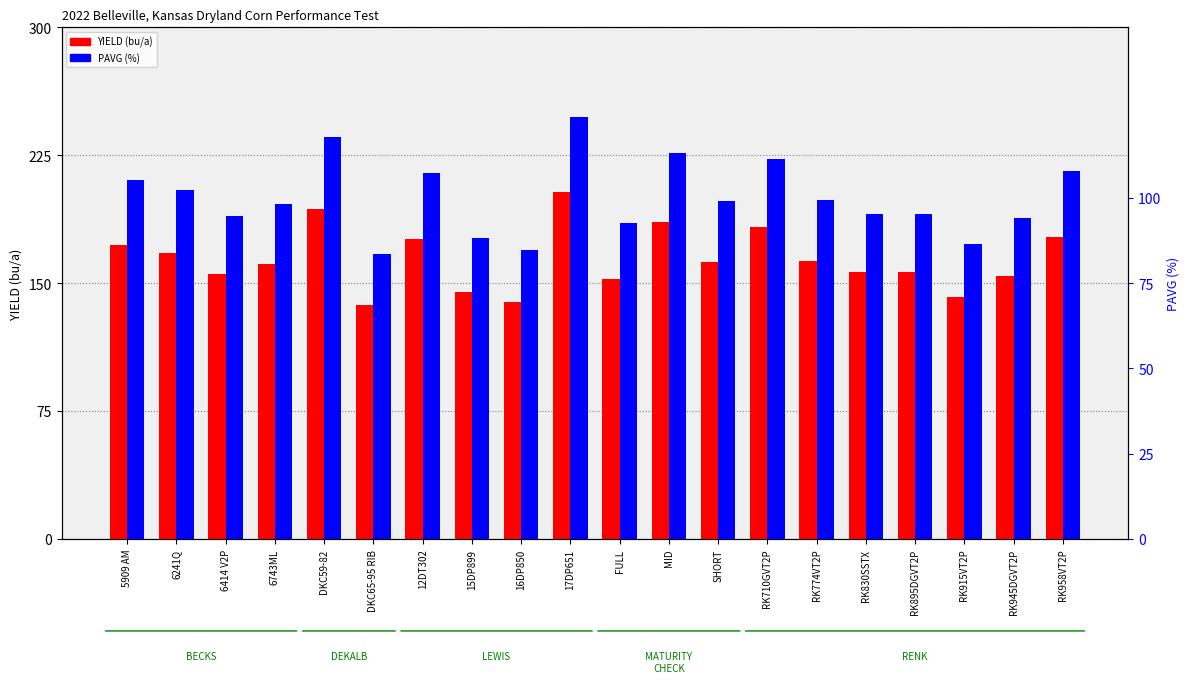

What is the sum of the YIELD (bu/a) values at RK915VT2P and RK895DGVT2P?

298.2